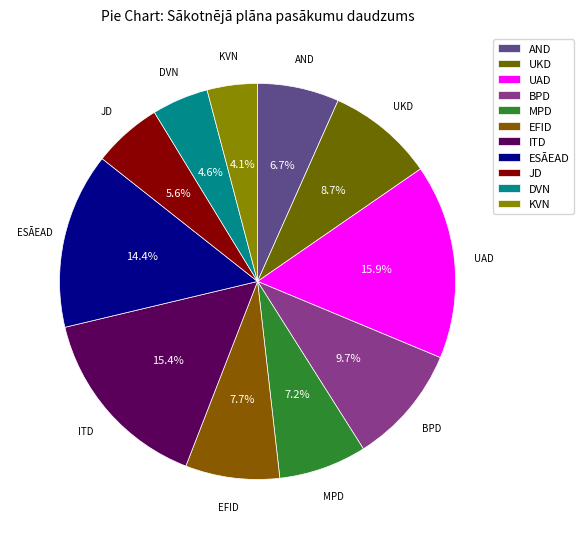

Which category has the biggest portion of the pie?

UAD